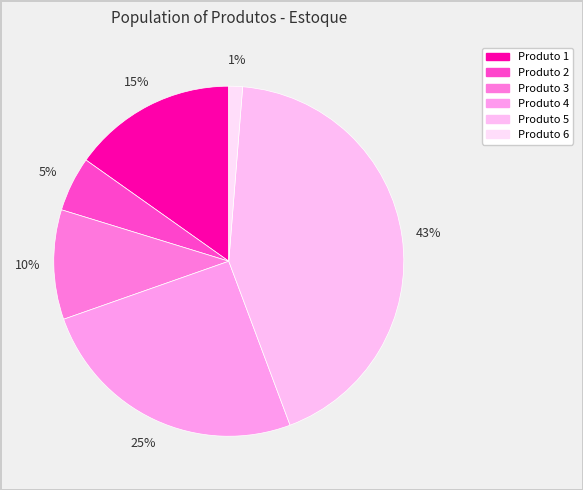

Does Produto 1 represent more than half of the total?

No